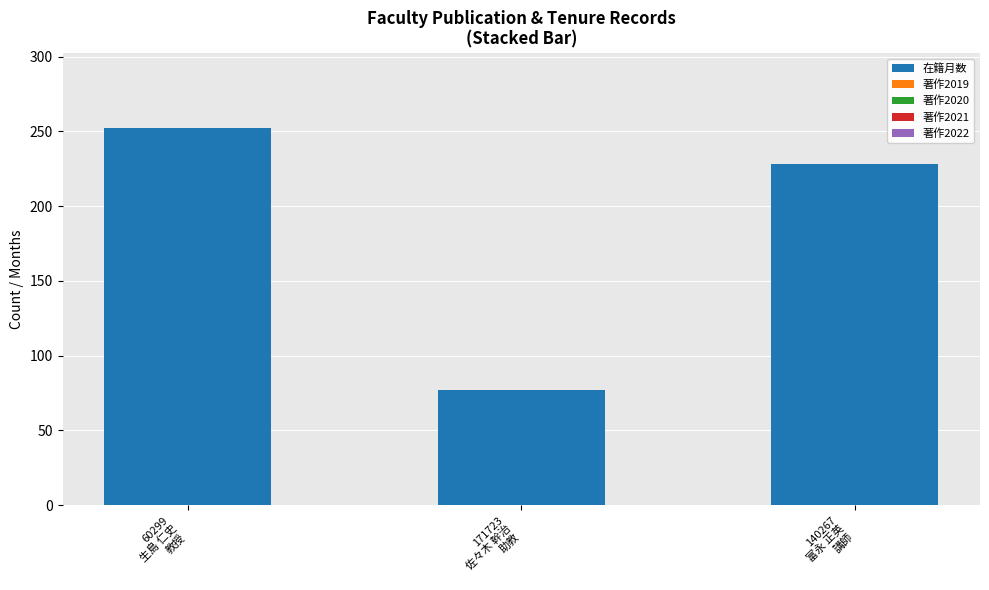

What is the value of the 1st bar from the left?

252